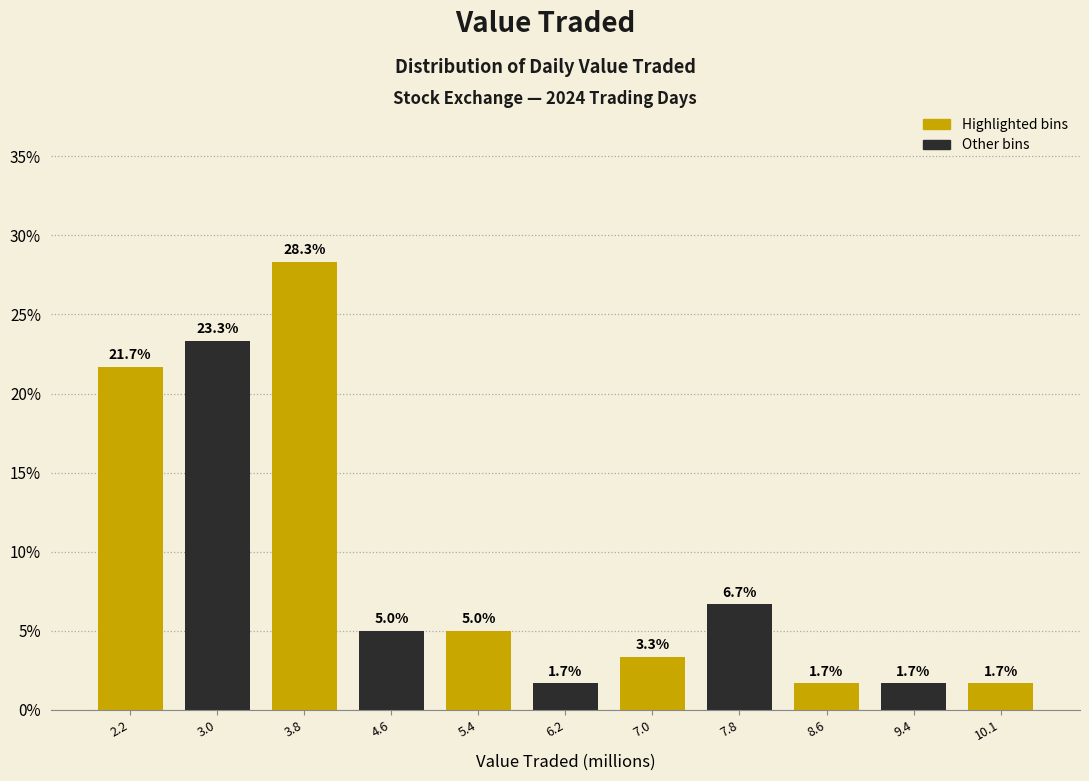

Which range on the x-axis has the tallest bar?

3.4 to 4.2